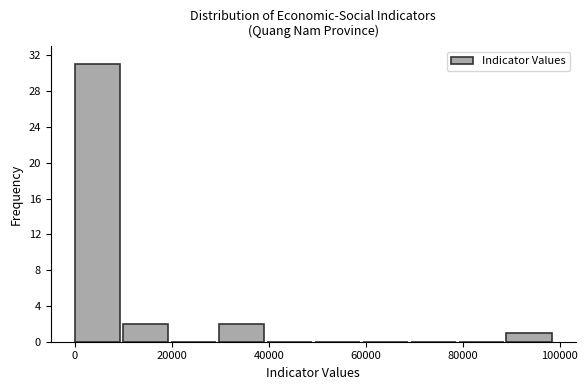

Reading left to right, transcribe this chart: for each bar, give the range it covers on the x-axis and its height. Neither the bar edges nor the heights are printed on the chart, so give them approximately, as read against the axes.

0 to 10000: 31
10000 to 20000: 2
20000 to 30000: 0
30000 to 40000: 2
40000 to 50000: 0
50000 to 60000: 0
60000 to 70000: 0
70000 to 80000: 0
80000 to 90000: 0
90000 to 98000: 1